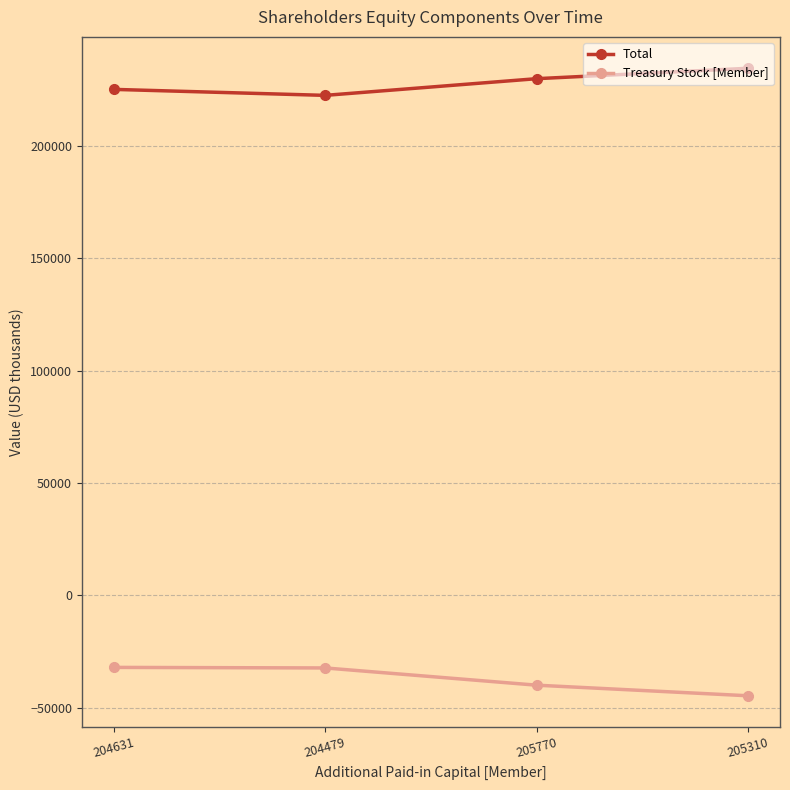

Is it true that Total equals 321216 at 205310?

False